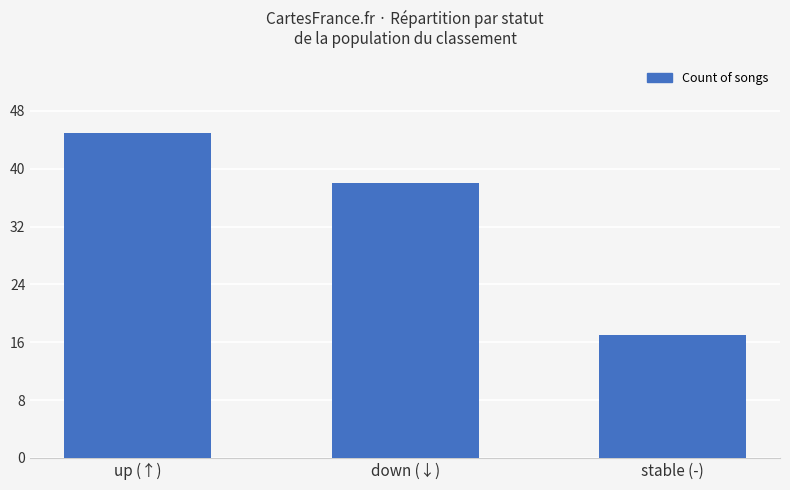

List the labels in order of value, largest first.

up (↑), down (↓), stable (-)